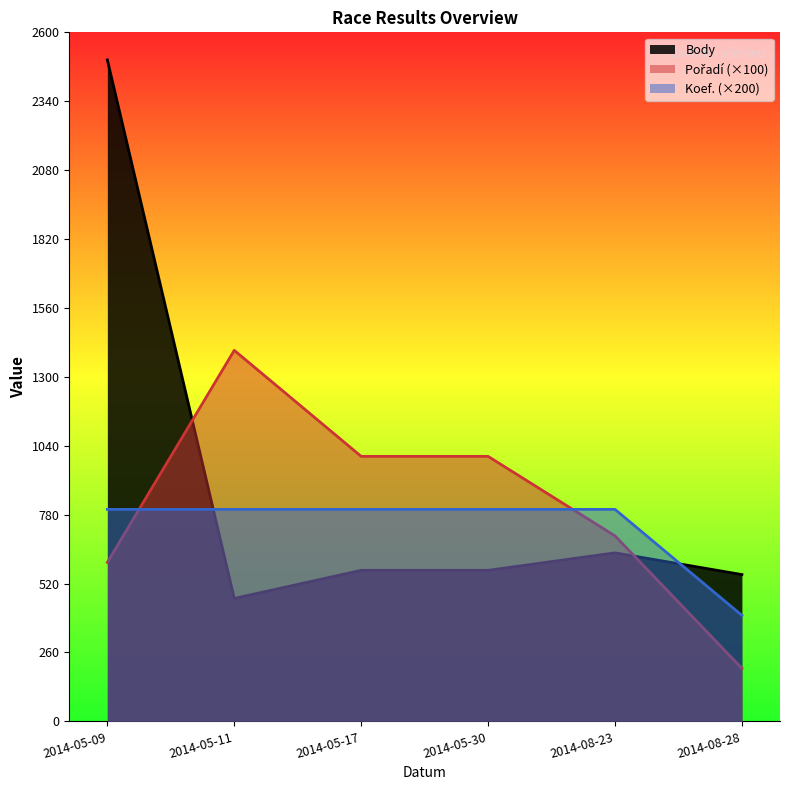

How many values in the Koef. series are below 800?

1